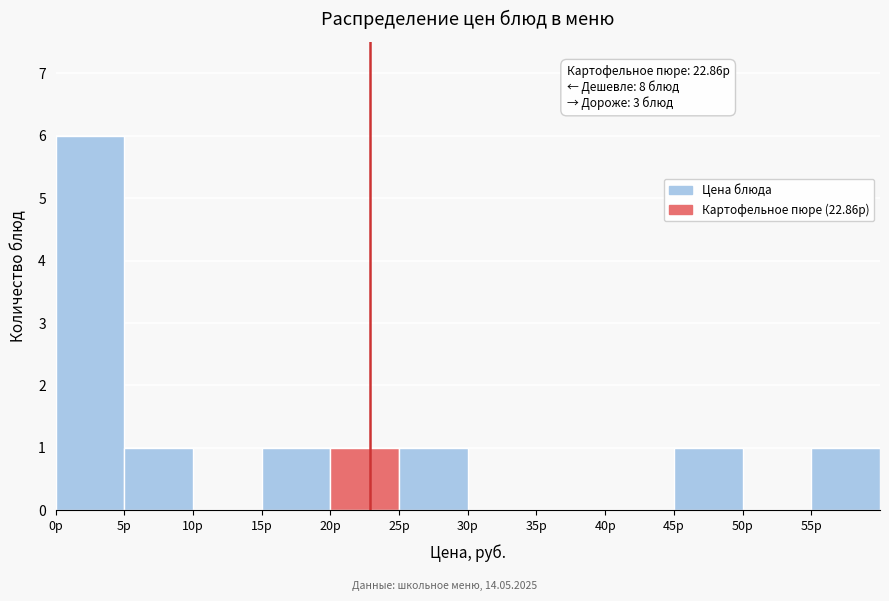

Over which range of the x-axis is the bar tallest?

0 to 5